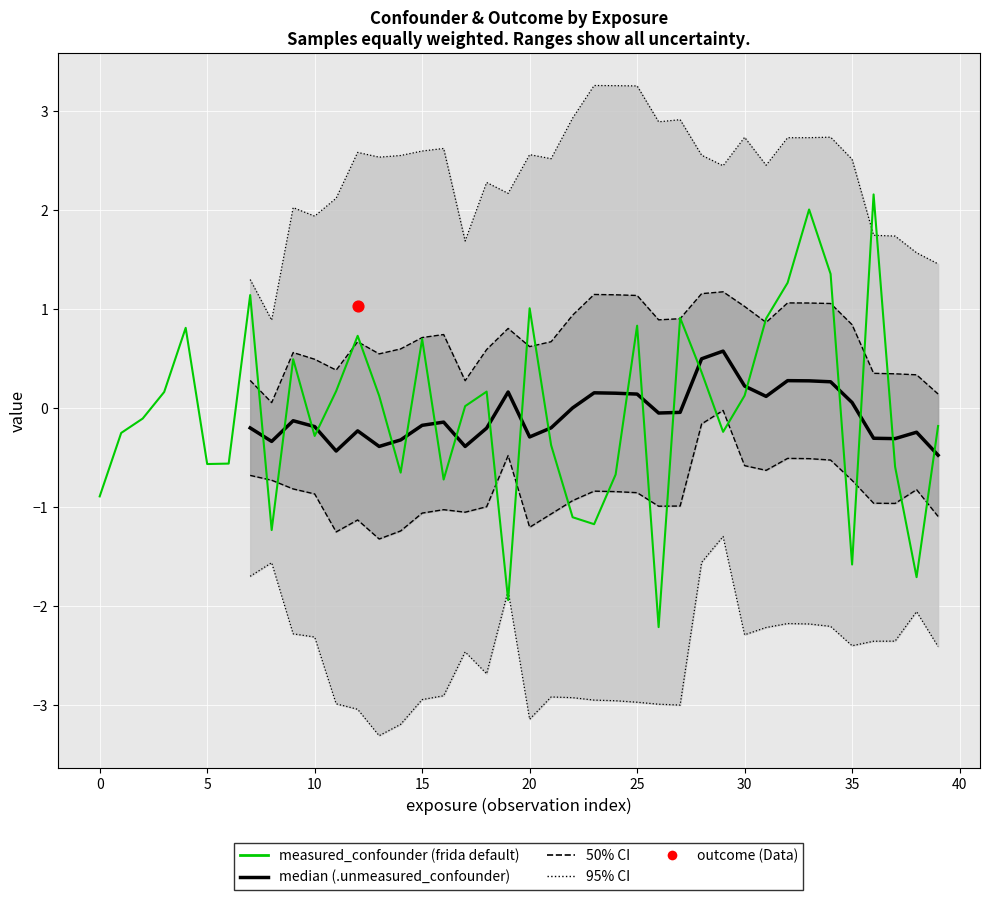

Which series reaches the minimum Y coordinate?

measured_confounder (frida default)